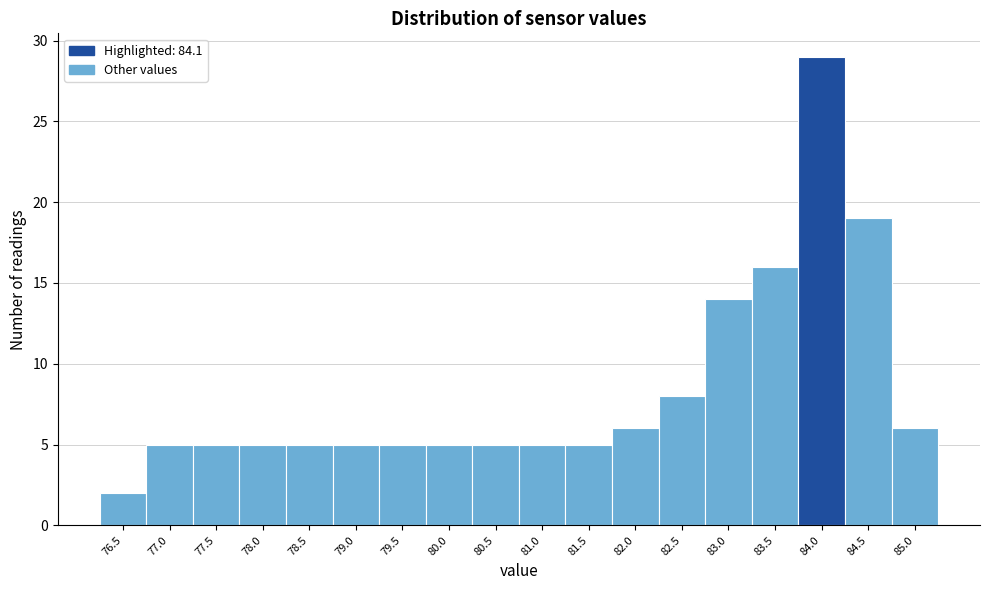

Reading right to left, extract all data points from this chart.

85.0=6	84.5=19	84.0=29	83.5=16	83.0=14	82.5=8	82.0=6	81.5=5	81.0=5	80.5=5	80.0=5	79.5=5	79.0=5	78.5=5	78.0=5	77.5=5	77.0=5	76.5=2